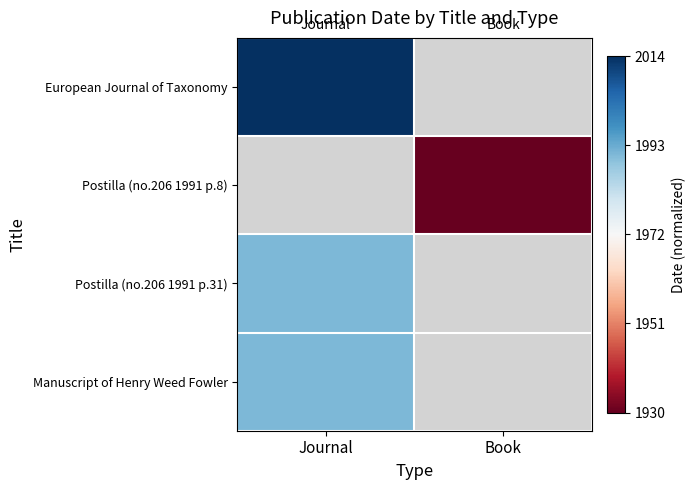

Which label corresponds to the largest value in the chart?

Journal